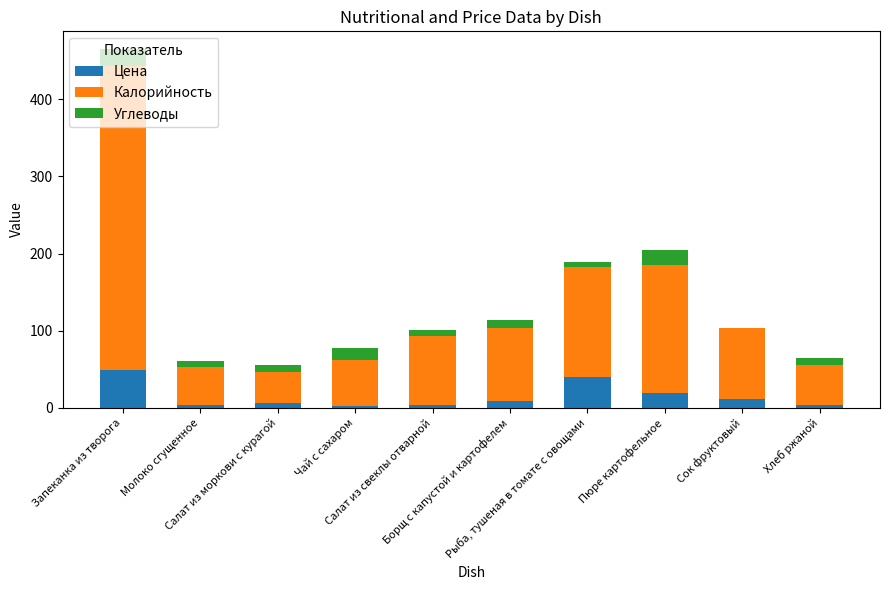

What is the highest value of the Цена series?

49.1